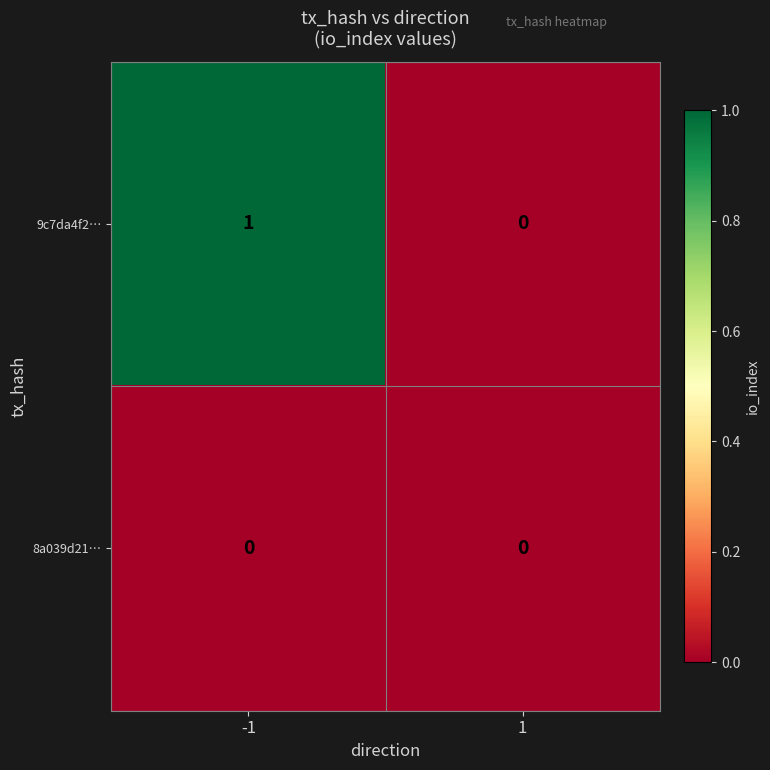

Is the value of 9c7da4f2… at -1 greater than the value of 8a039d21… at 1?

Yes